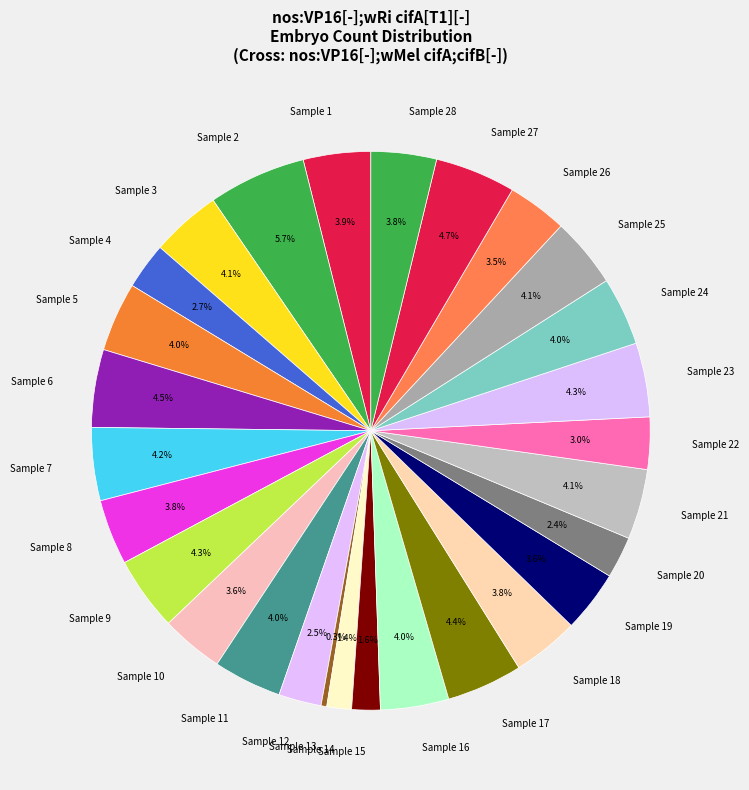

Which category has the biggest portion of the pie?

Sample 2